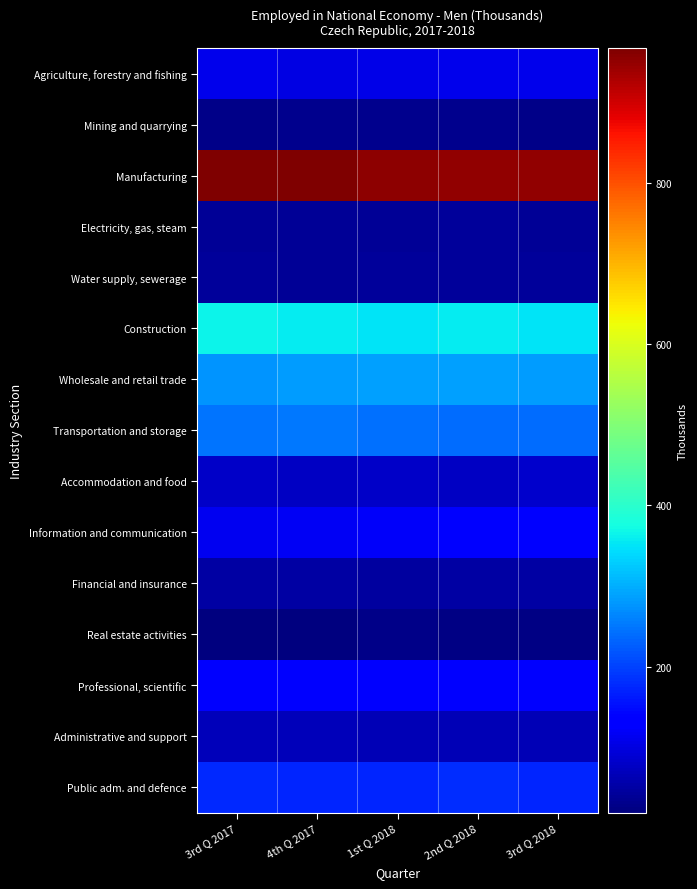

How many distinct data groups are displayed?

15